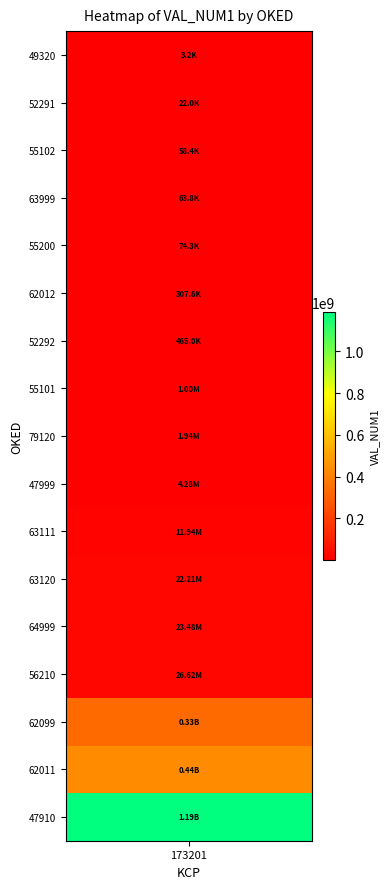

Is it true that the value at 56210 is 26621261.8?

True